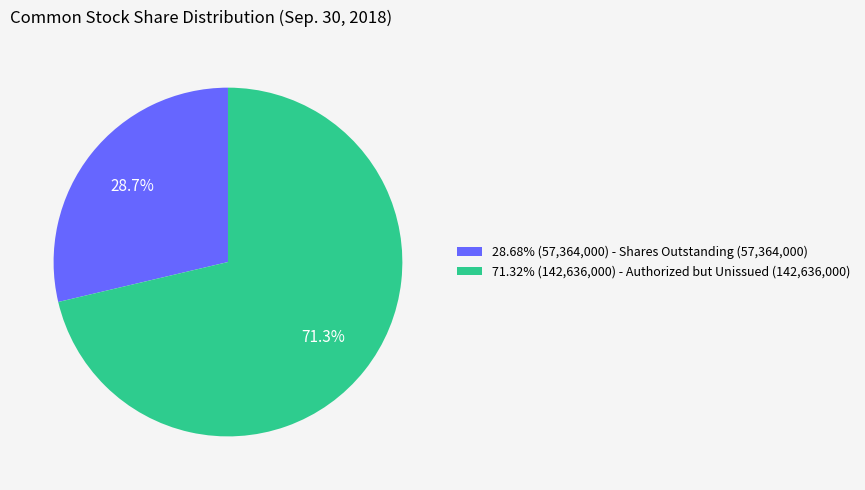

Approximately how many times larger is the value at 28.68% (57,364,000) - Shares Outstanding (57,364,000) compared to 71.32% (142,636,000) - Authorized but Unissued (142,636,000)?

0.4